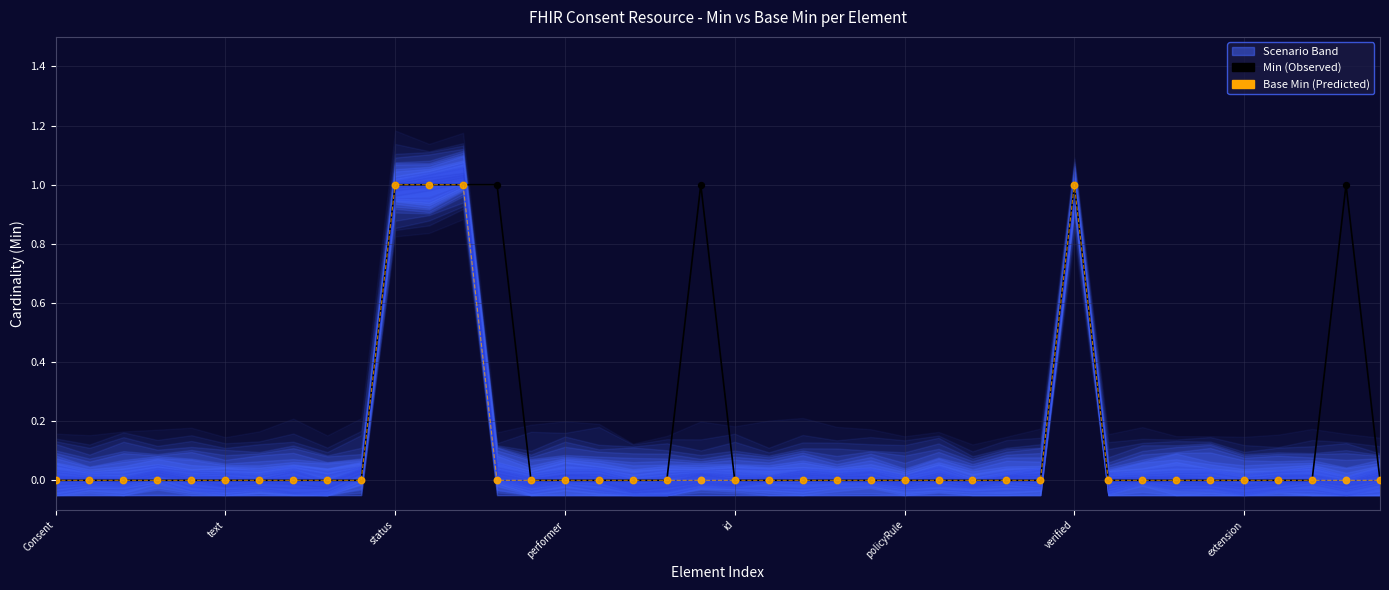

Is the value of Base Min (Predicted) at 34 greater than the value of Min (Observed) at performer?

No